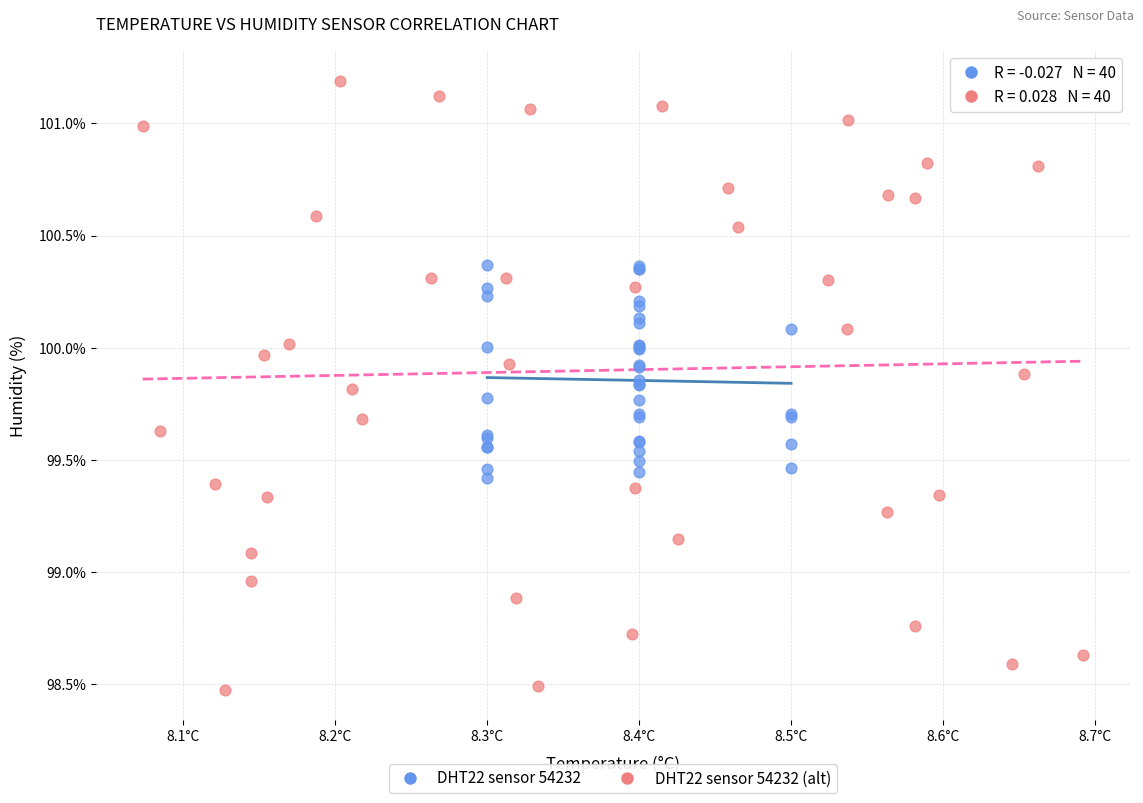

What are all the series names shown in the legend?

DHT22 sensor 54232, DHT22 sensor 54232 (alt)